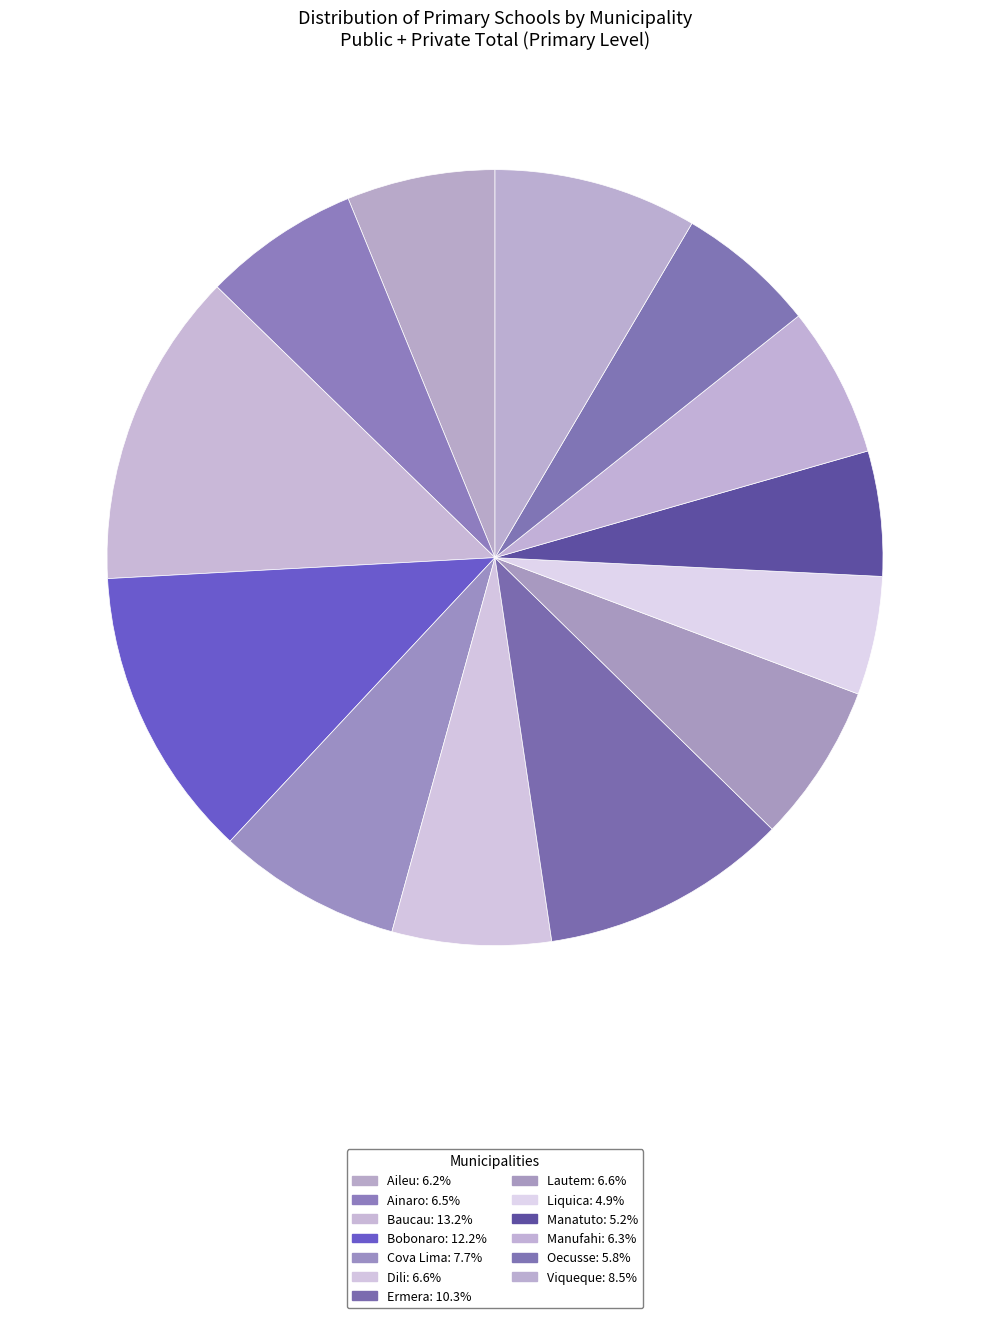

What is the total percentage of Baucau and Manufahi?

19.4%